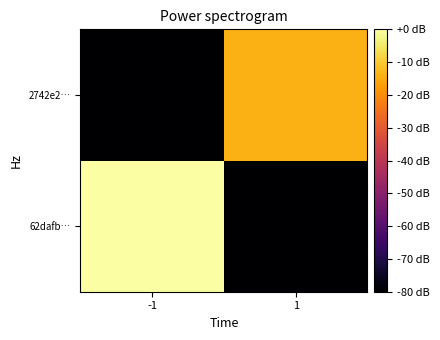

At -1, list the series in order from smallest to largest.

2742e2…, 62dafb…